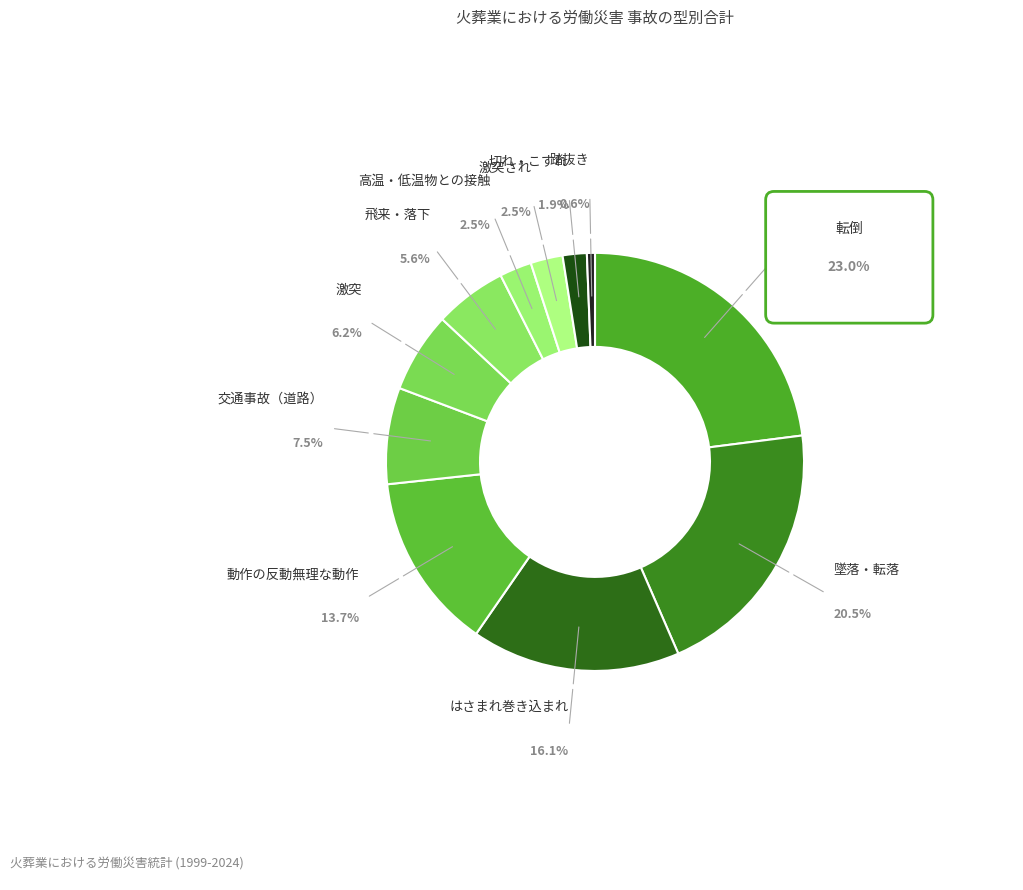

What is the smallest slice in the pie chart?

踏抜き